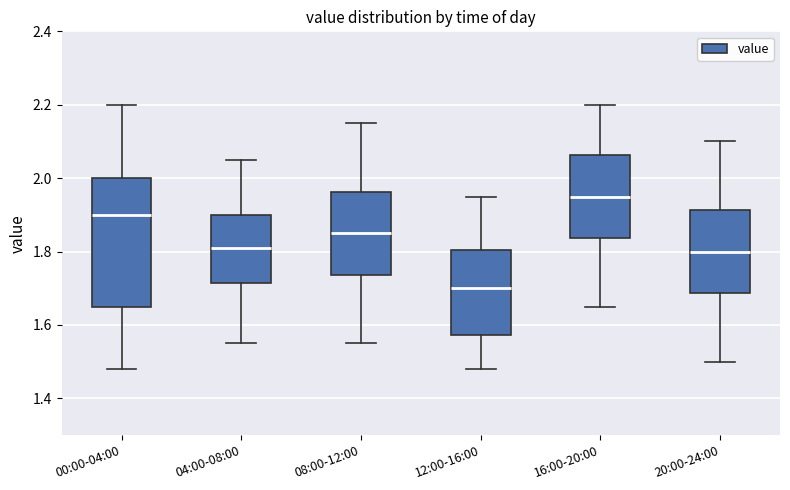

Which box's median line is the lowest?

12:00-16:00